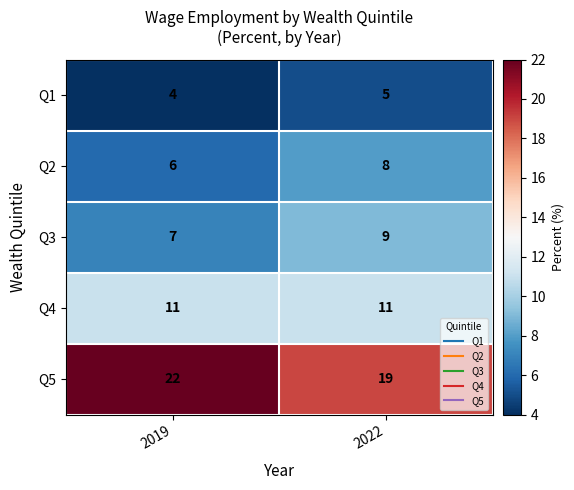

What is the total value across all series at 2022?

52